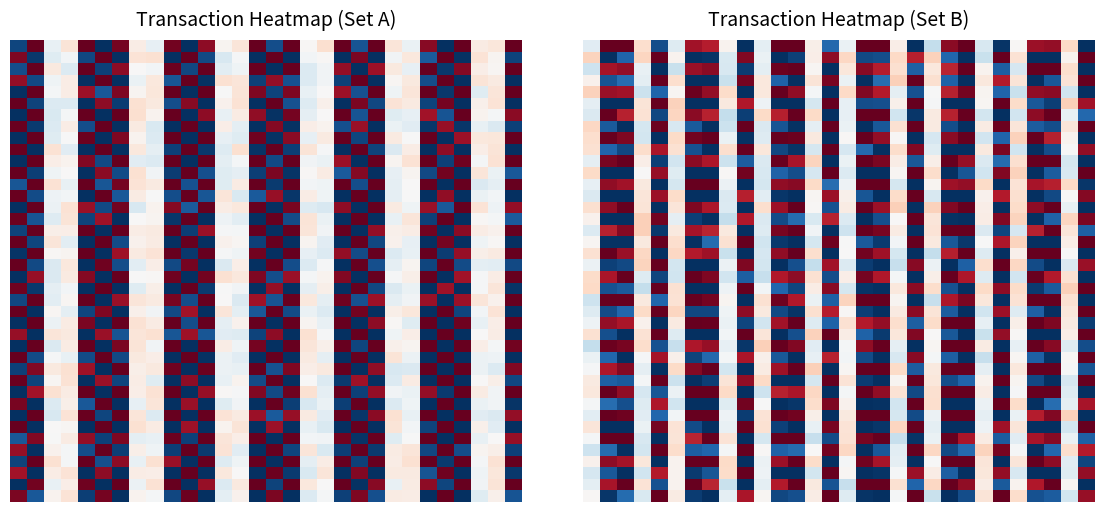

At which category is the sum across all series the highest?

25